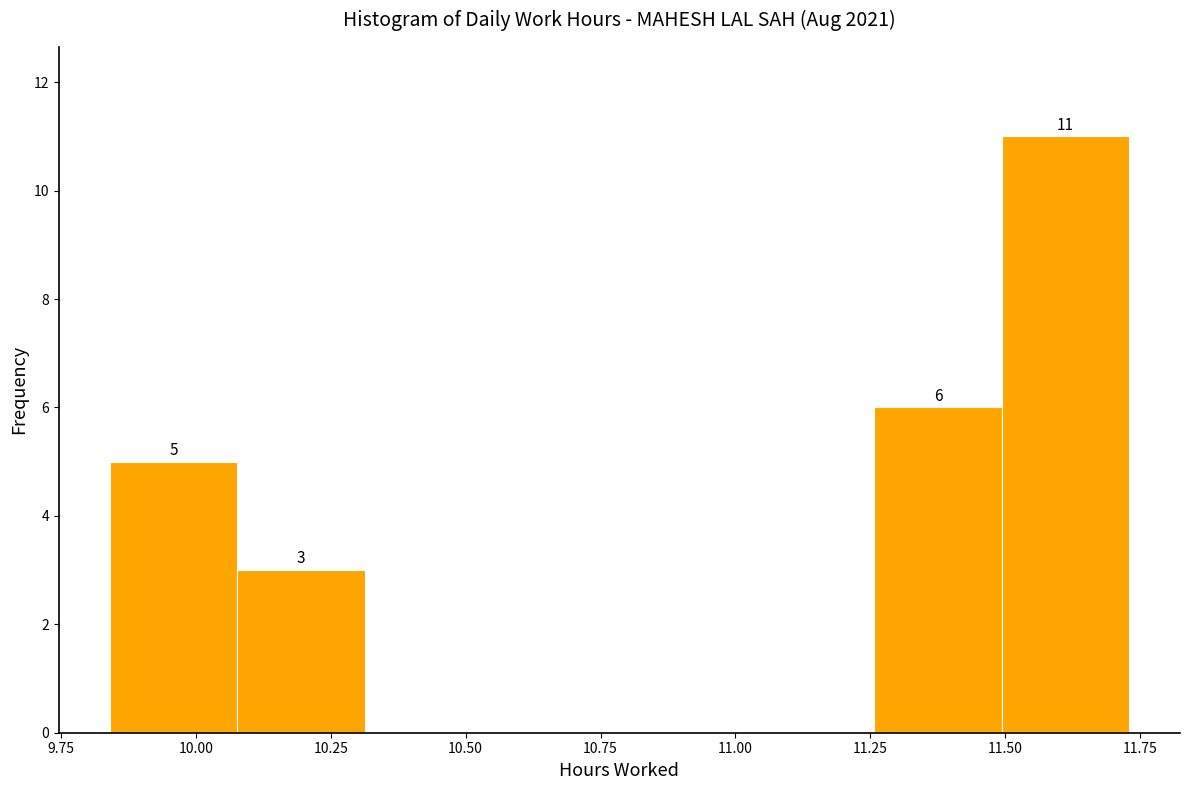

Over which range of the x-axis is the bar tallest?

11.50 to 11.75